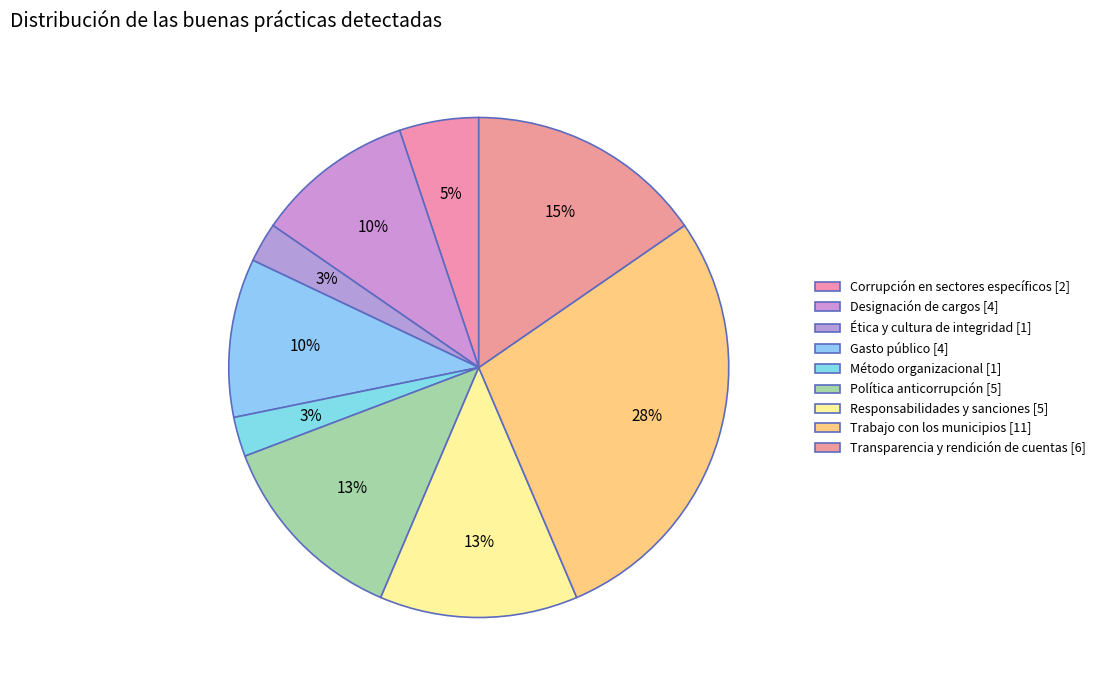

Count the number of slices in the pie.

9